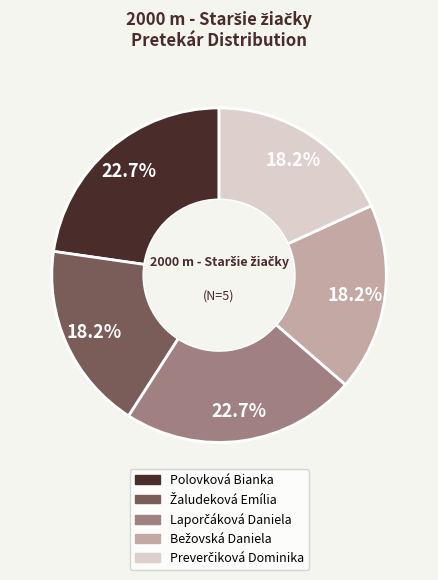

Is there a majority slice in this chart?

No